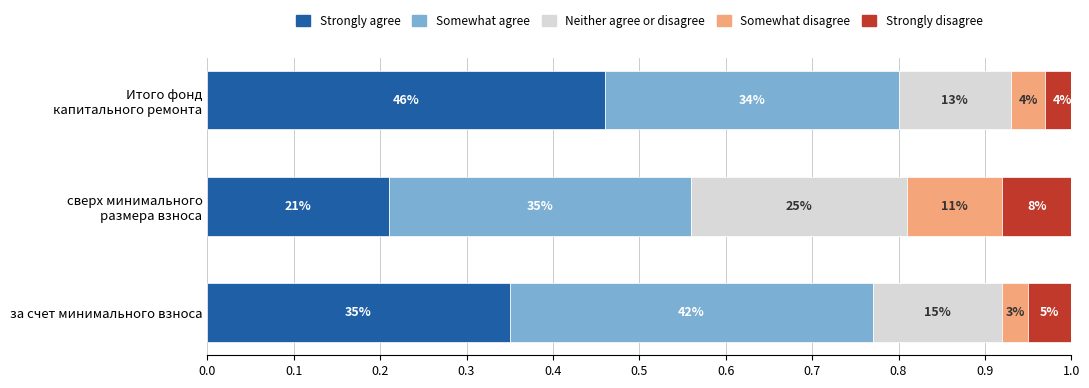

What are all the series names shown in the legend?

Strongly agree, Somewhat agree, Neither agree or disagree, Somewhat disagree, Strongly disagree